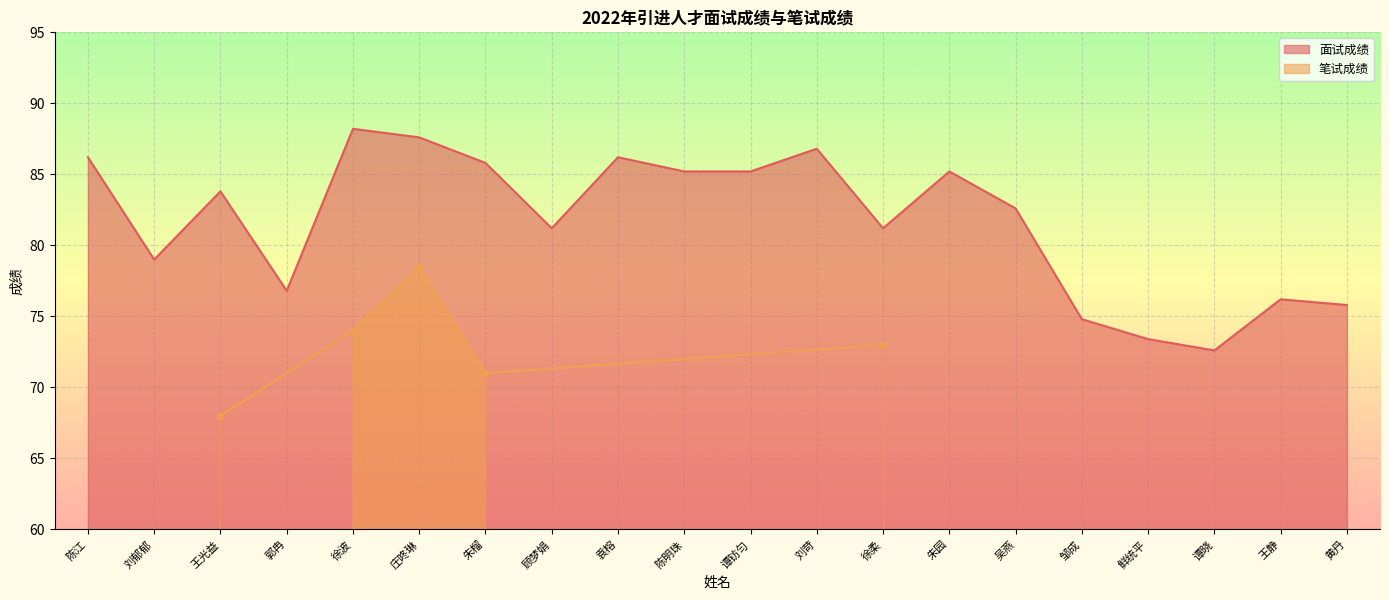

List the labels in order of value, largest first.

徐波, 庄咚琳, 刘苛, 陈江, 袁榕, 朱榴, 陈明珠, 谭钫匀, 朱园, 王光益, 吴燕, 顾梦娟, 徐柔, 刘郁郁, 郭冉, 王静, 黄丹, 邹成, 鲜统平, 谭晓